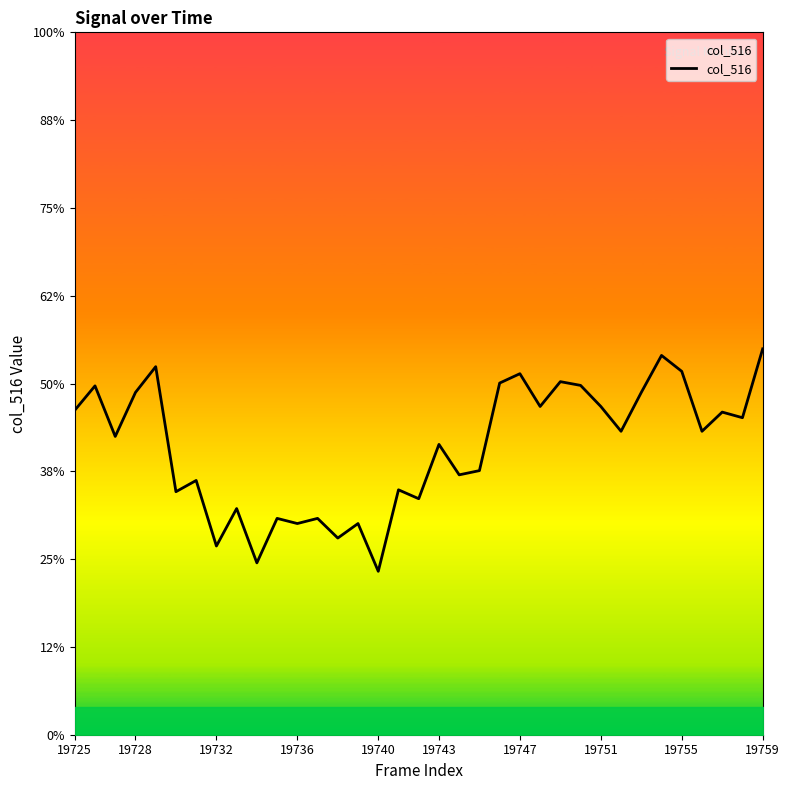

Does the chart display data point markers on the line(s)?

No